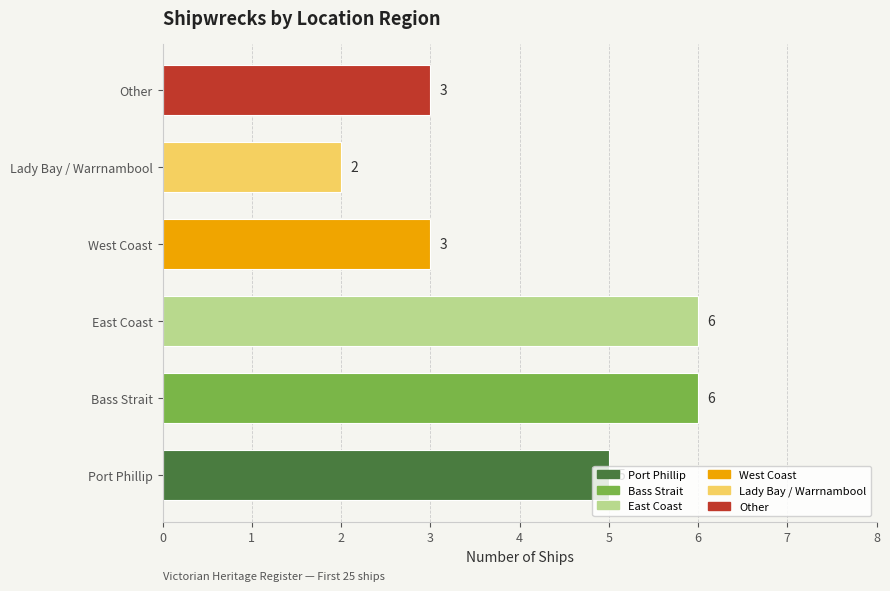

What is the average value?

4